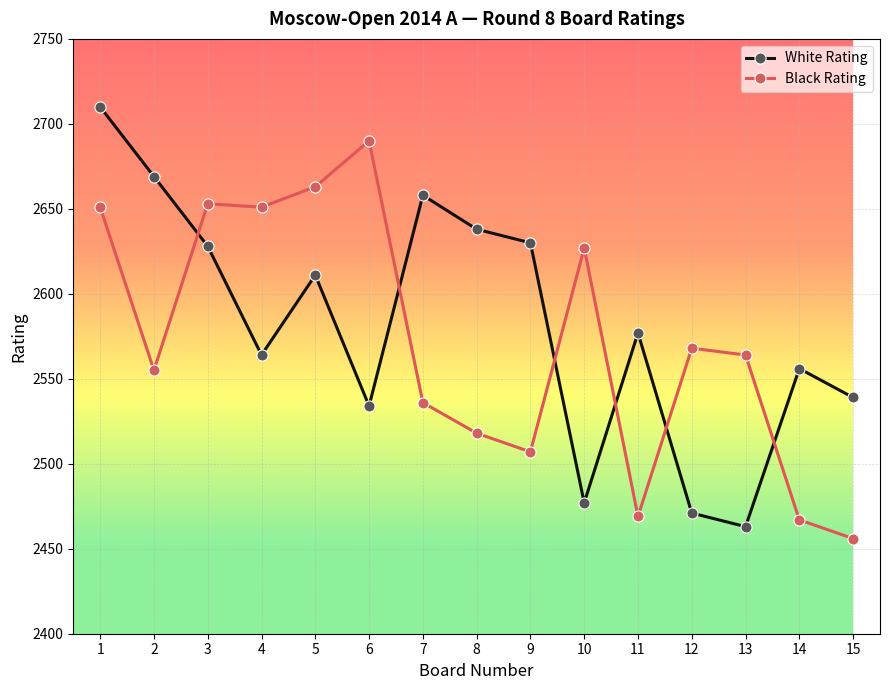

What is the value of the Black Rating point at the 12th from the left?

2568